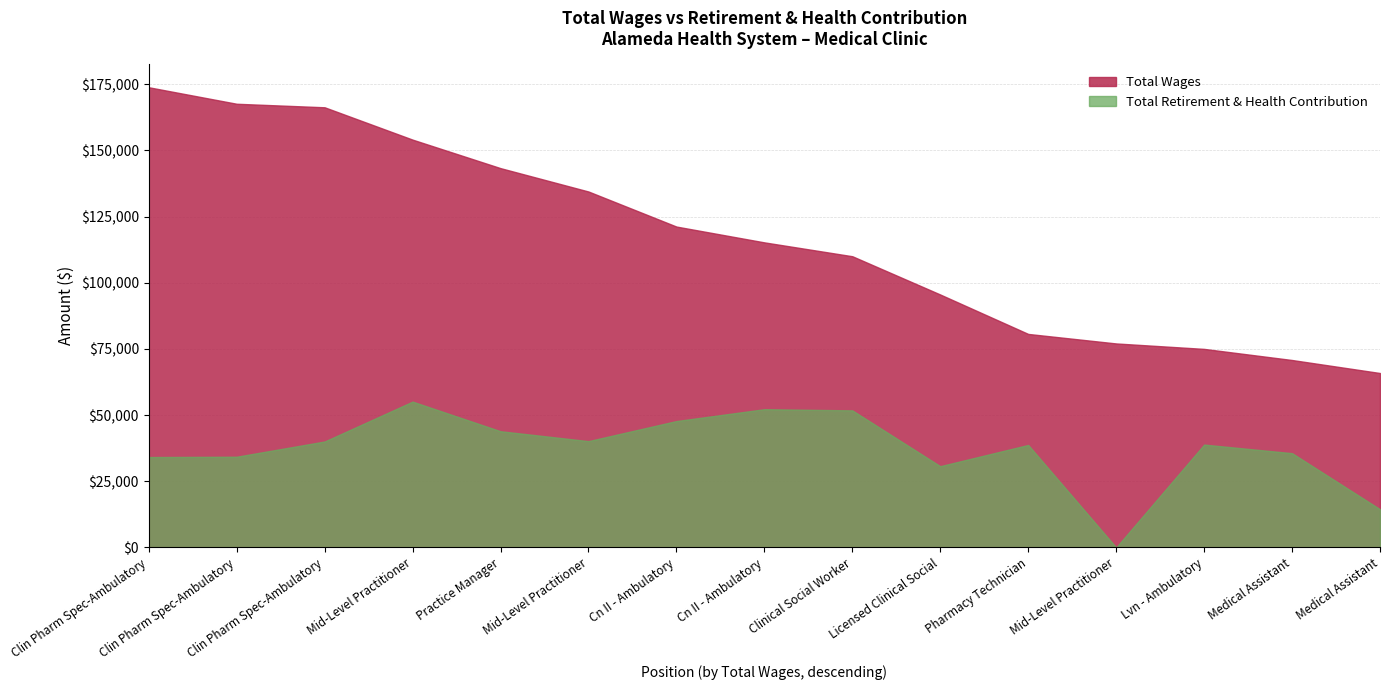

The value of Total Wages at Clin Pharm Spec-Ambulatory is 167643. True or false?

True